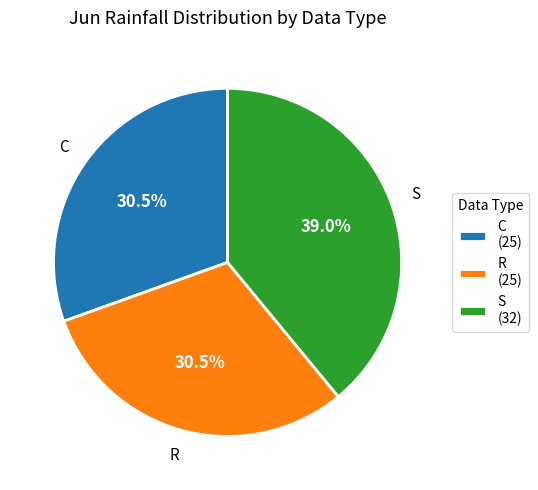

What is the total percentage of C and R?

61.0%